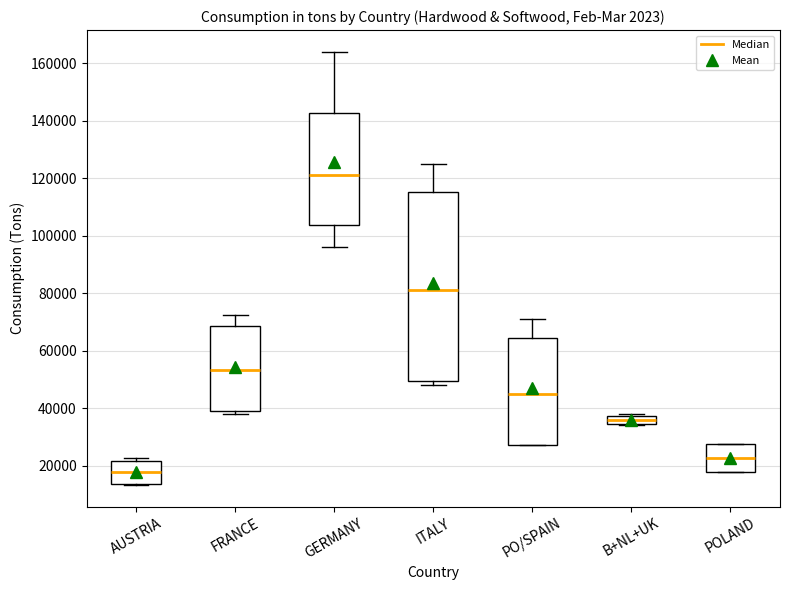

Which box's median line is the highest?

GERMANY